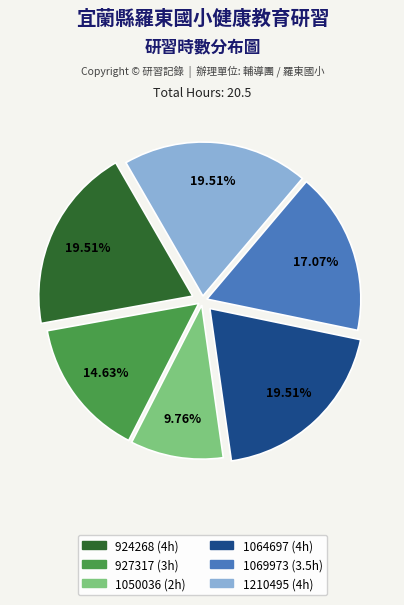

How many slices are in this pie chart?

6